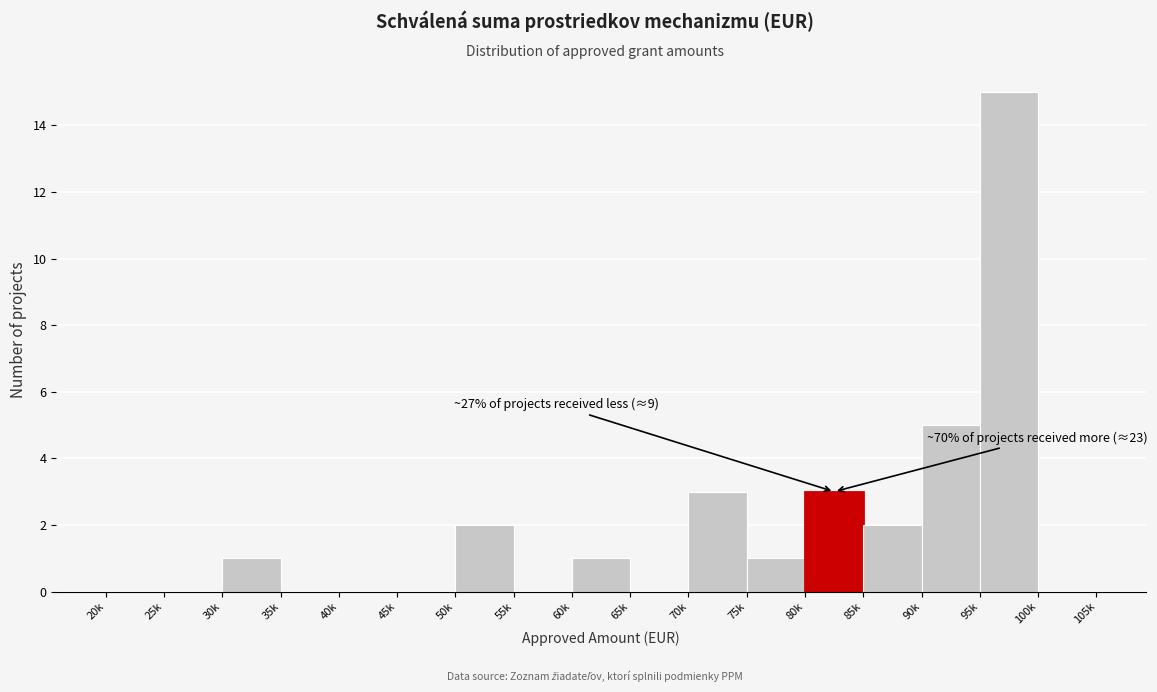

Reading right to left, list all the values displayed in this chart.

100k=0	95k=15	90k=5	85k=2	80k=3	75k=1	70k=3	65k=0	60k=1	55k=0	50k=2	45k=0	40k=0	35k=0	30k=1	25k=0	20k=0